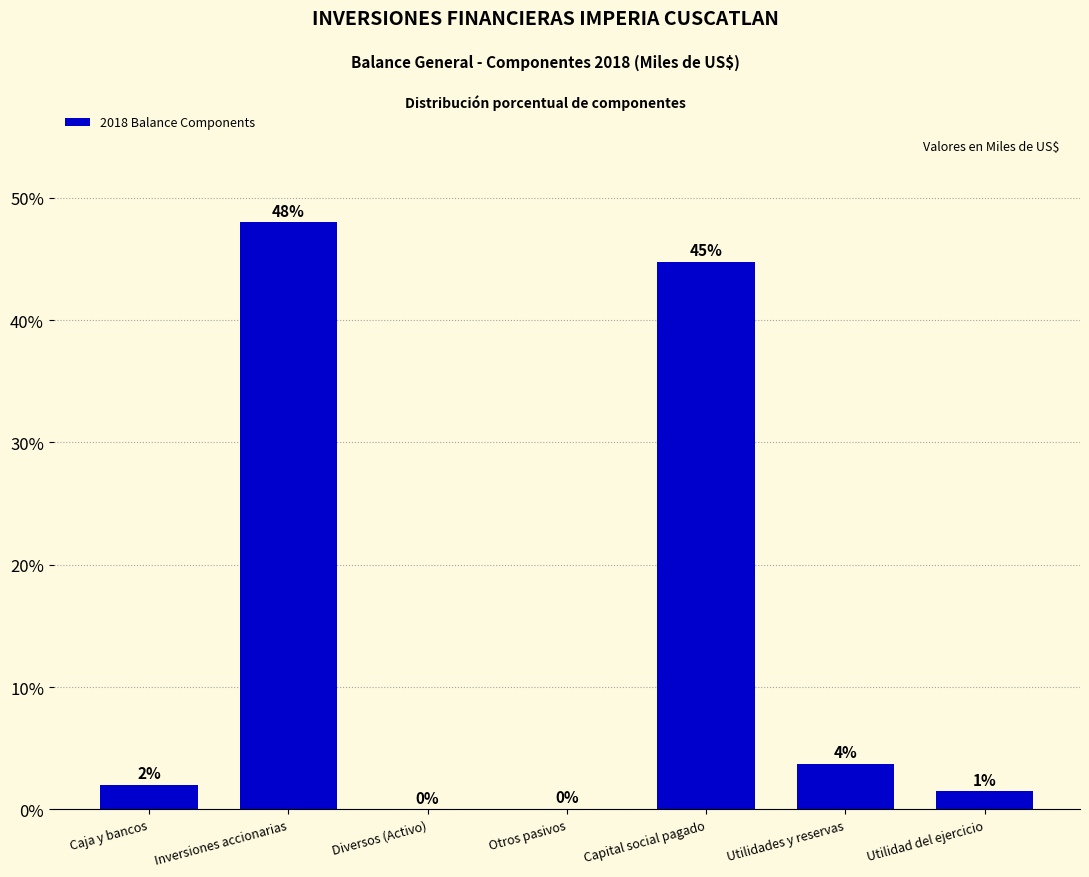

What is the sum of all values?

100.0